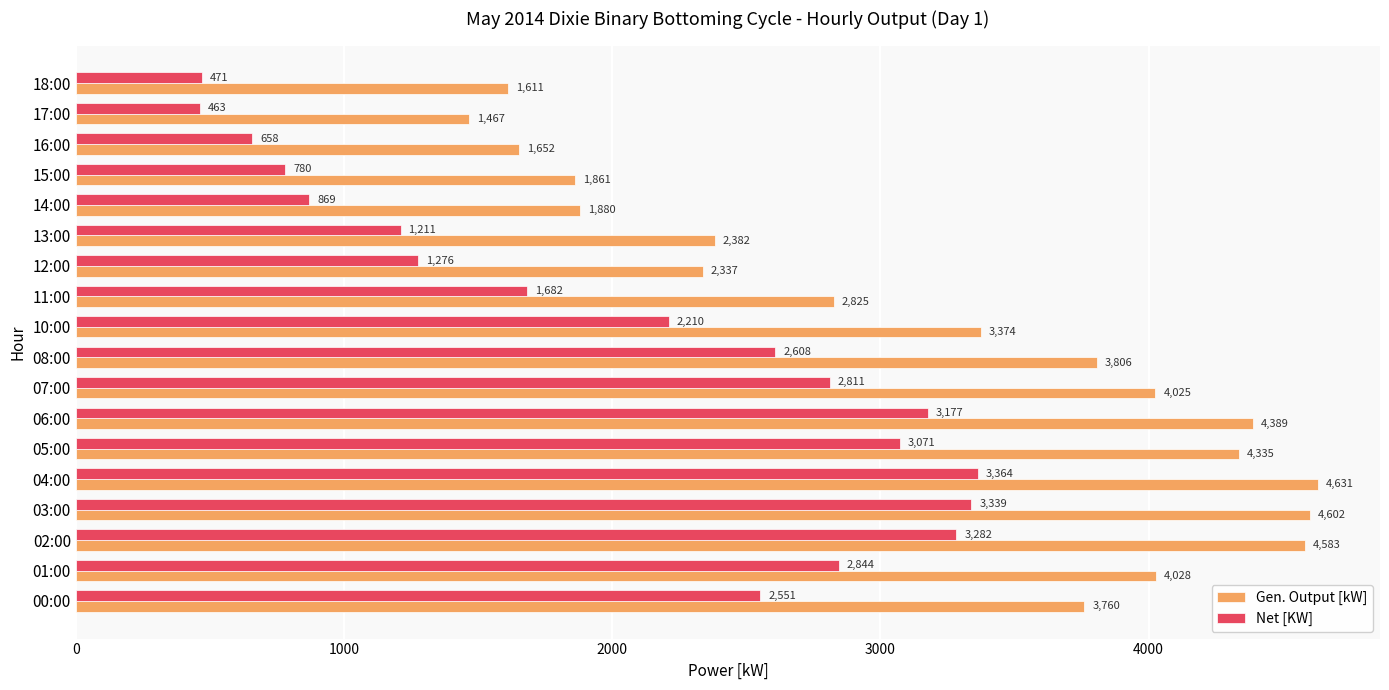

Read the Net [KW] value at 03:00.

3339.4